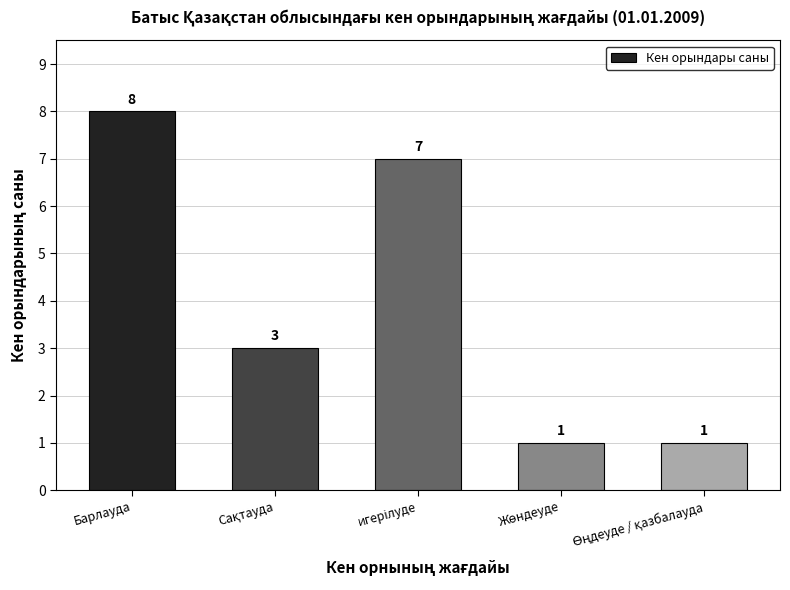

How many bars are there in total?

5